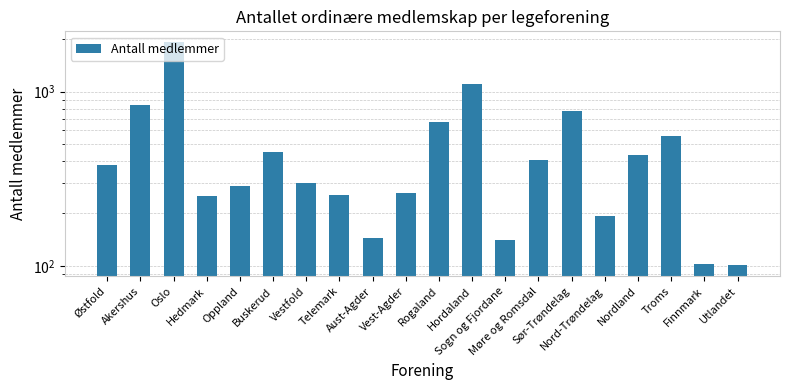

What is the minimum value shown in the chart?

101